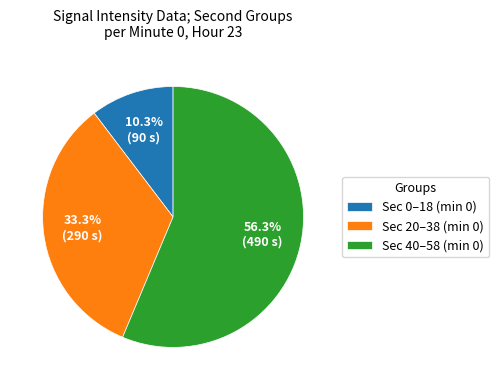

Is there any slice that represents more than half of the pie?

Yes